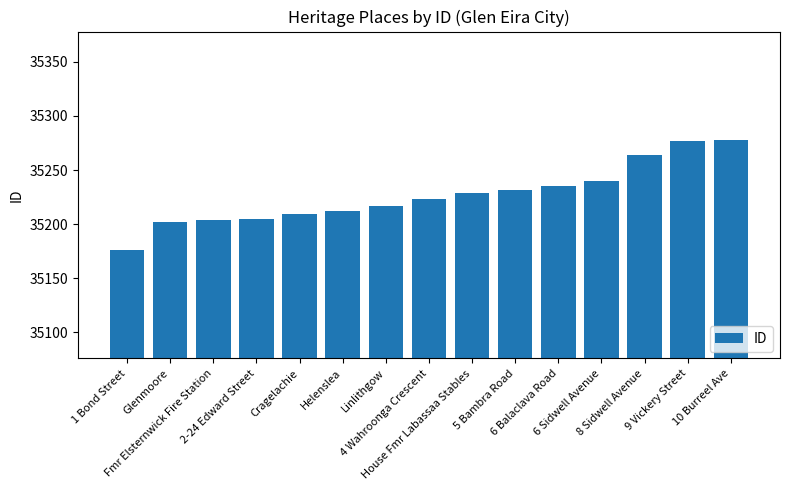

What is the average value?

35227